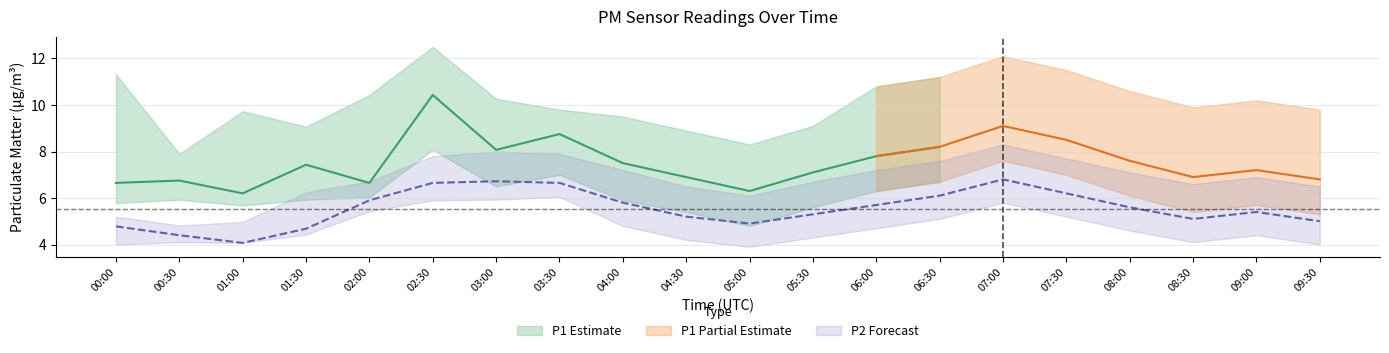

What is the difference between the maximum and minimum values in the P2_lower series?

2.1